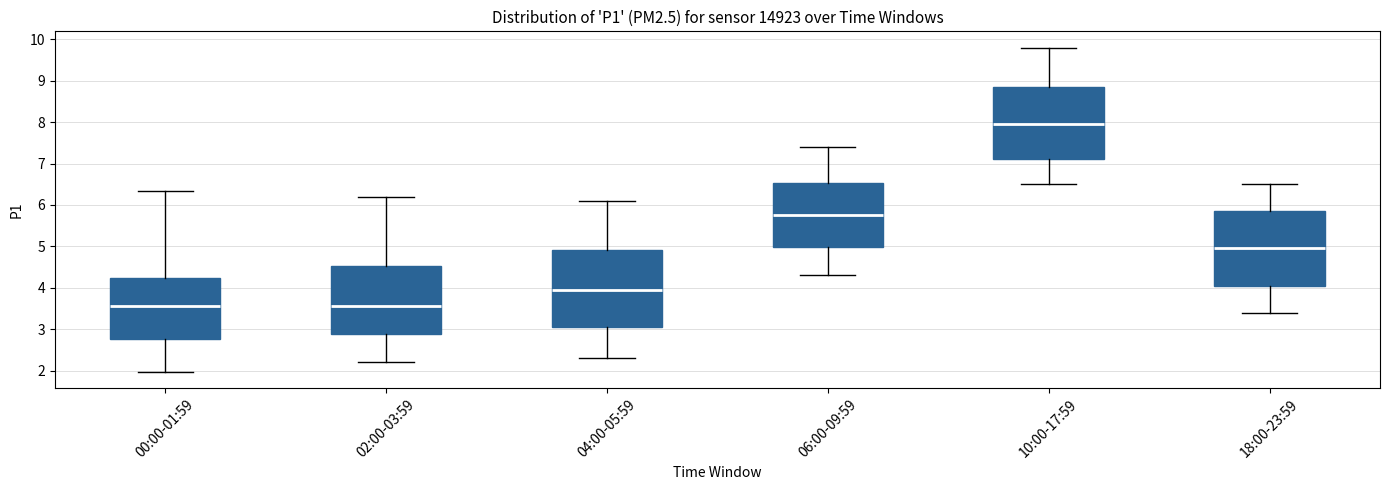

Which box's median line is the highest?

10:00-17:59